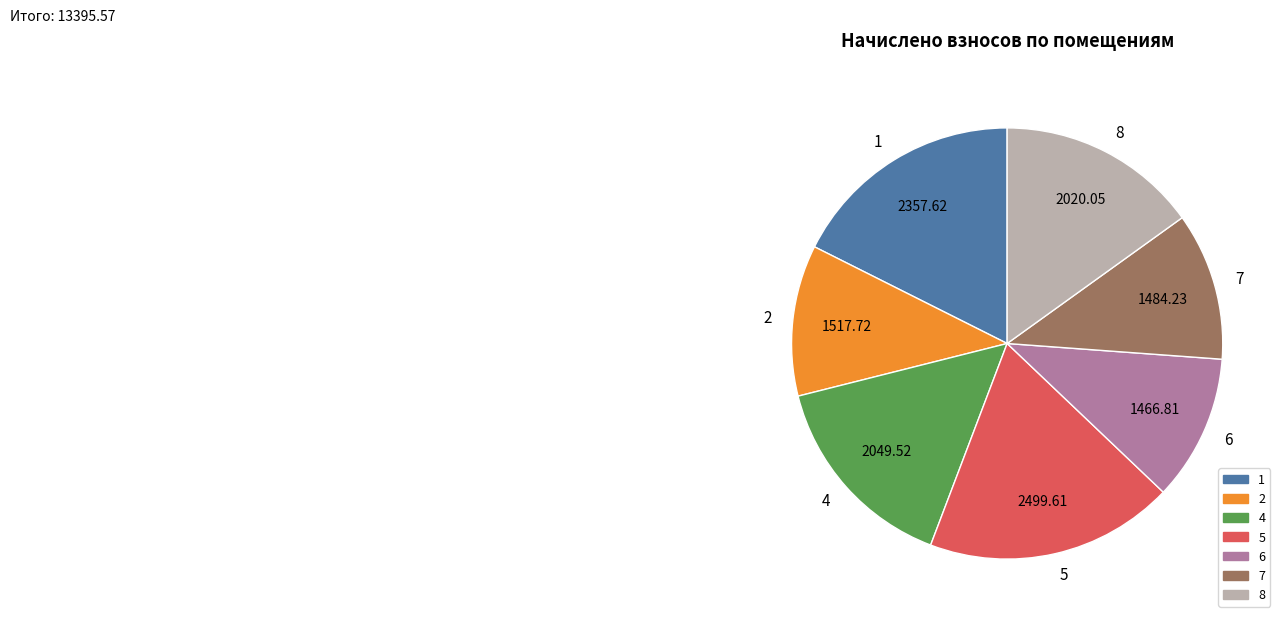

Does any single category account for the majority?

No